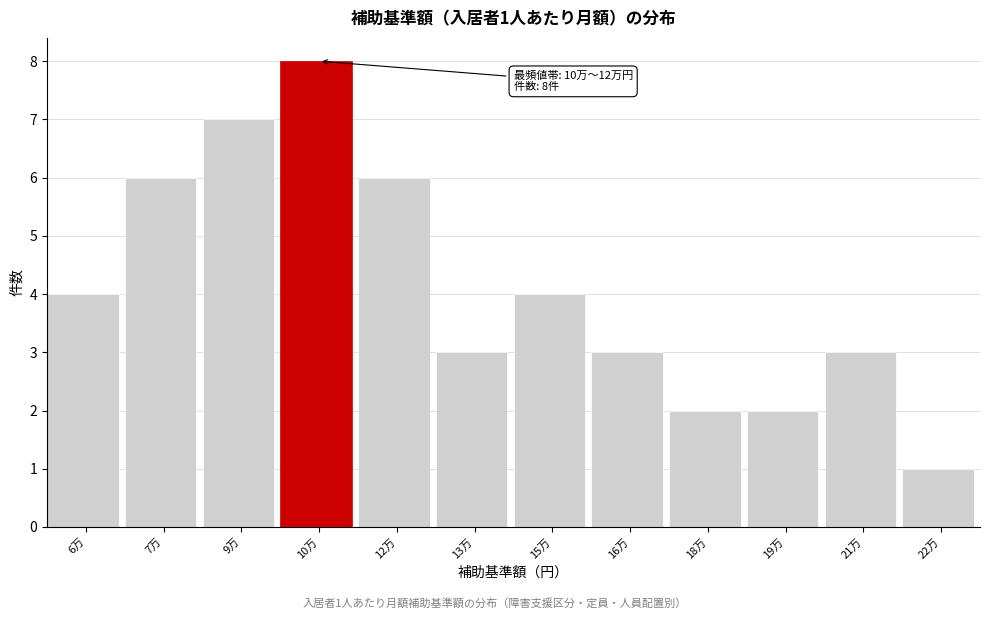

Reading right to left, transcribe all the data shown in this chart.

1	3	2	2	3	4	3	6	8	7	6	4